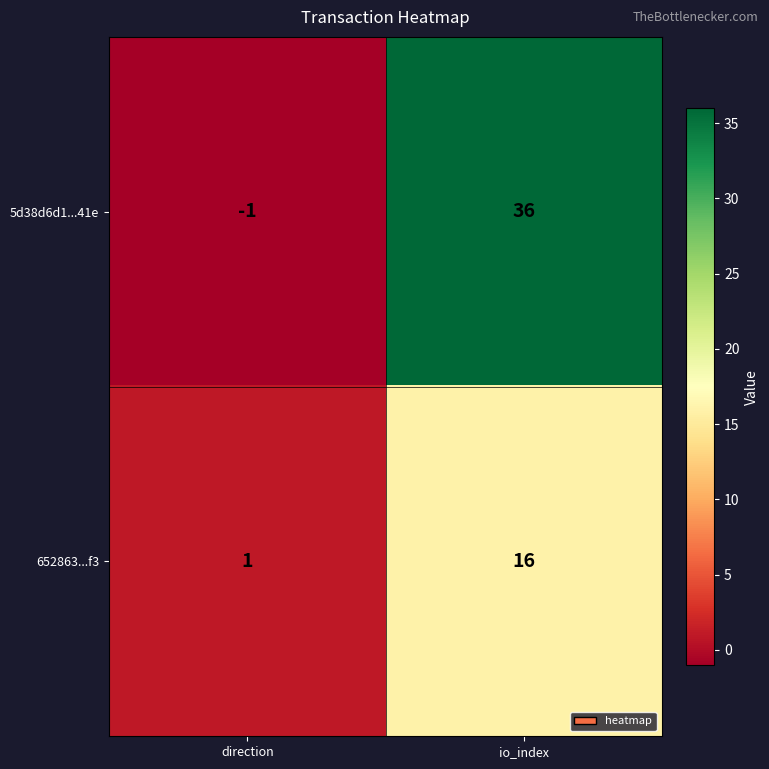

True or false: 5d38d6d1...41e has a value of 55 at io_index.

False